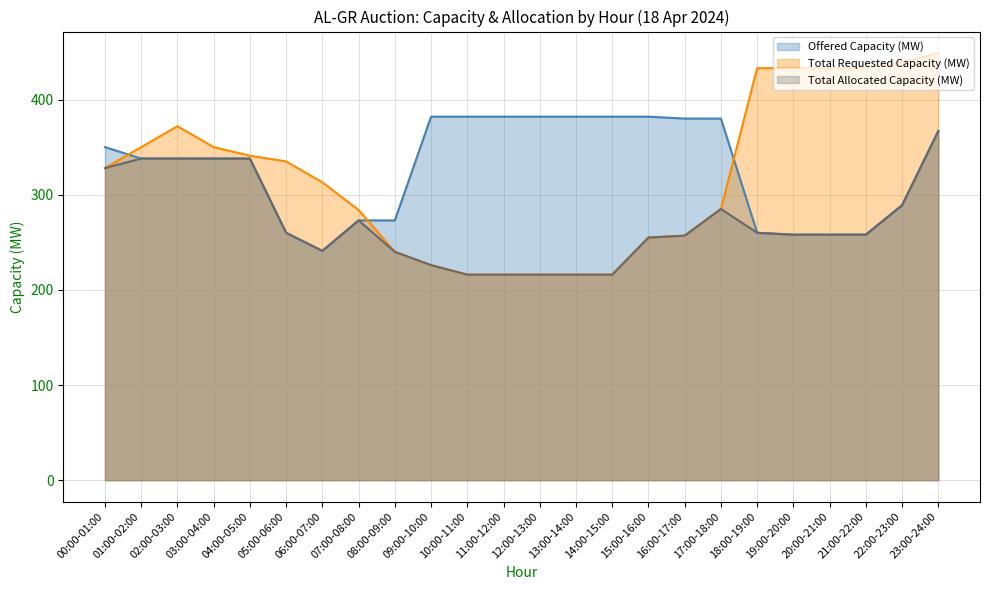

Which category has the lowest value in the Total Requested Capacity (MW) series?

10:00-11:00